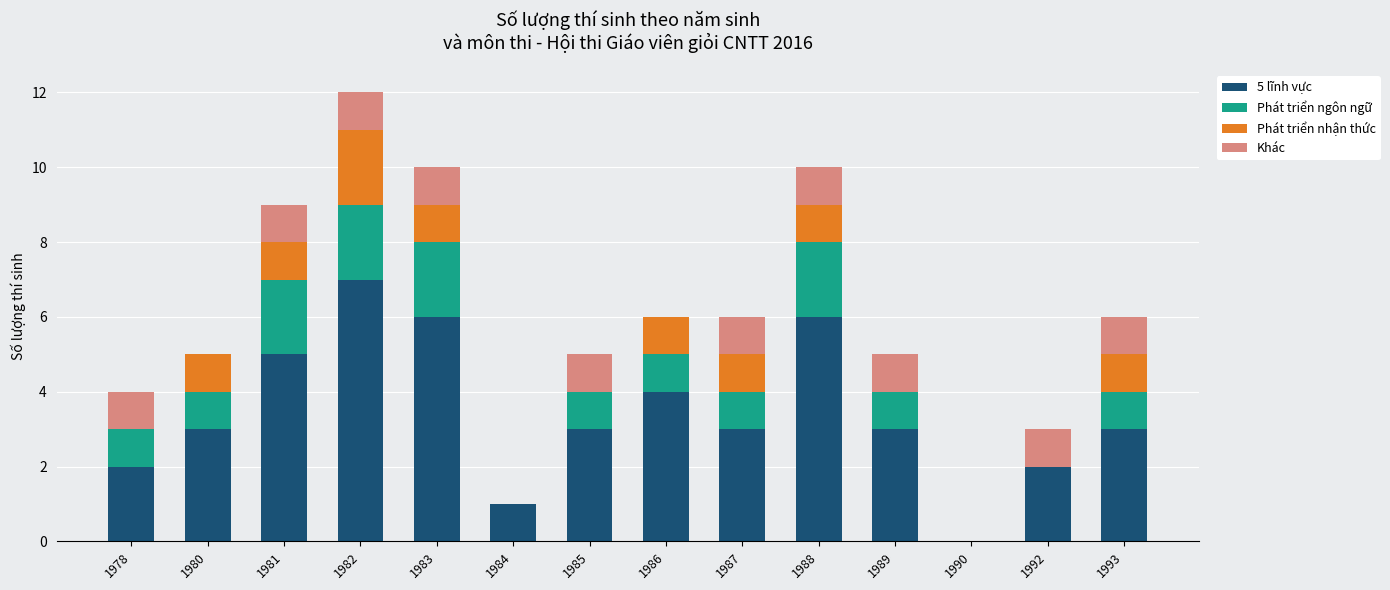

Which category has the highest value in the 5 lĩnh vực series?

1982